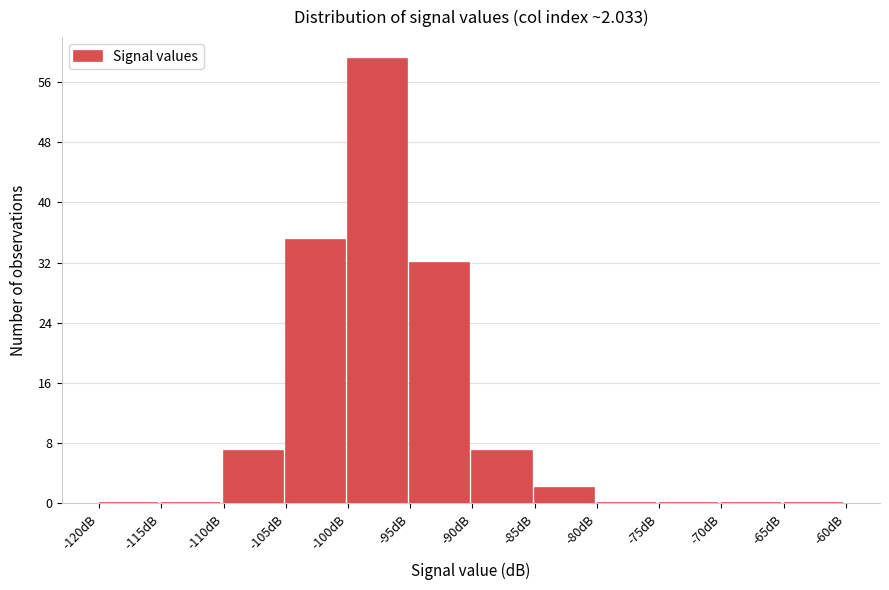

Over which range of the x-axis is the bar tallest?

-100 to -95